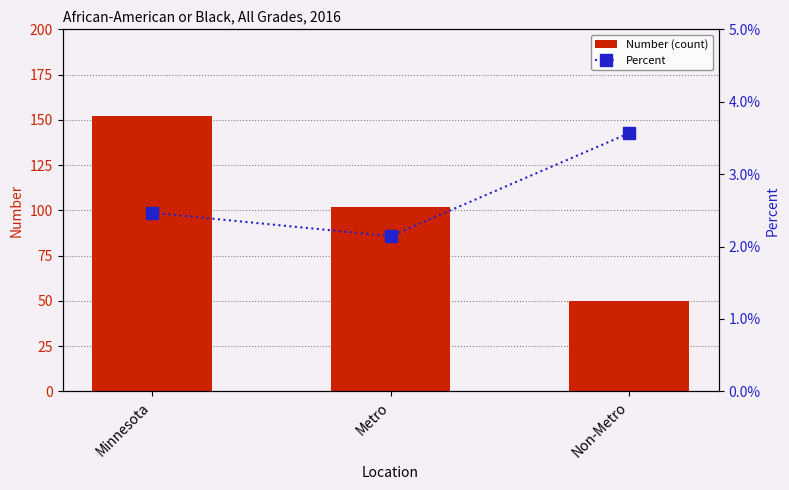

The Percent series shows 0.0 at Metro. True or false?

False